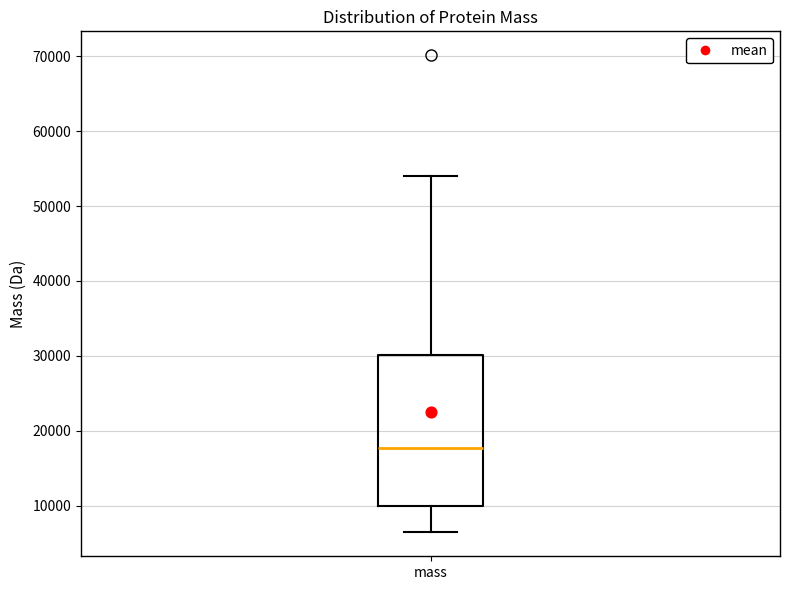

Transcribe this box plot: give where the median line is, the range the box spans, and where the two whiskers end, as read against the y-axis. The values are not printed on the chart, so give them approximately, as read against the axis.

median 18000, box 10000 to 30000, whiskers 6000 to 54000